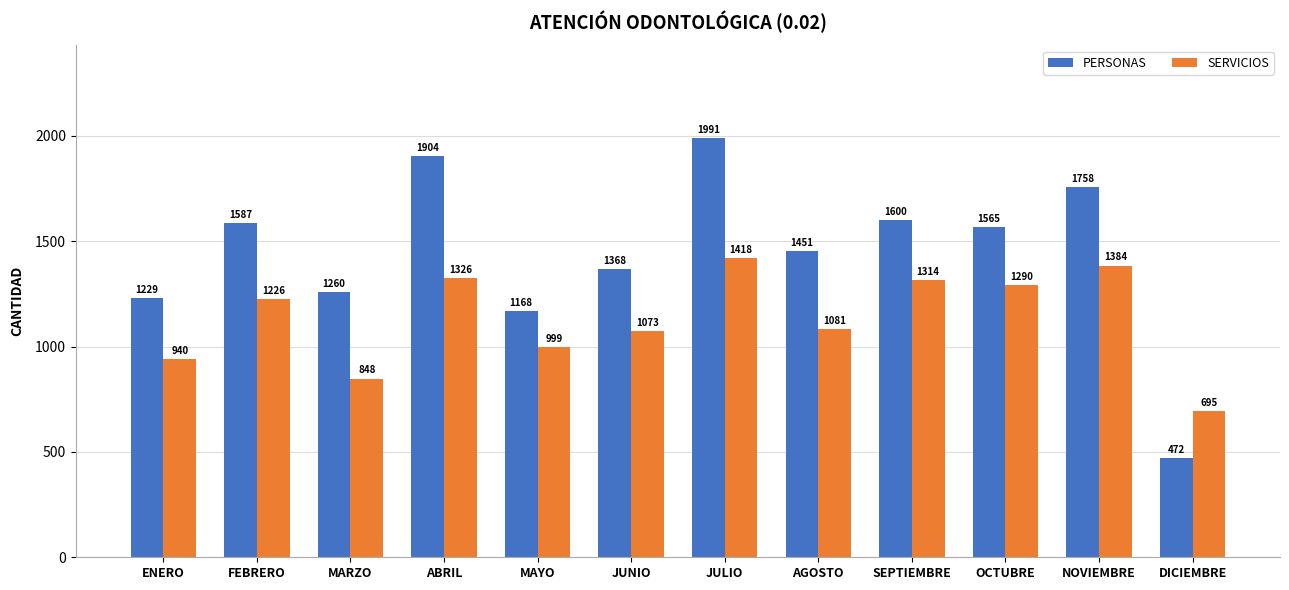

What is the label of the 12th bar from the right?

ENERO